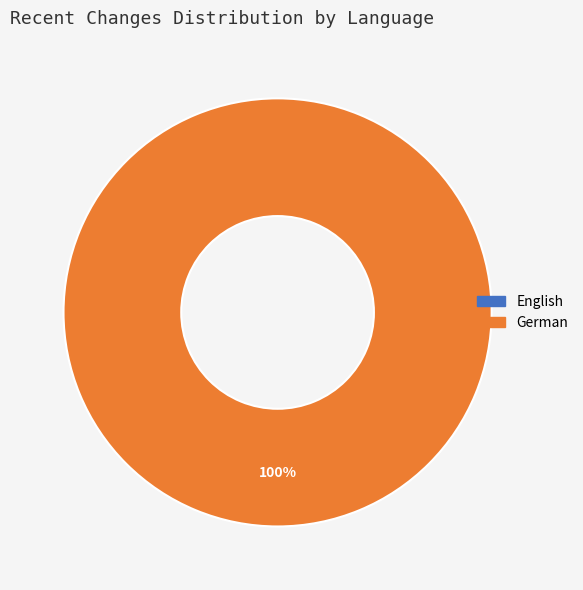

How many segments does this pie chart have?

2